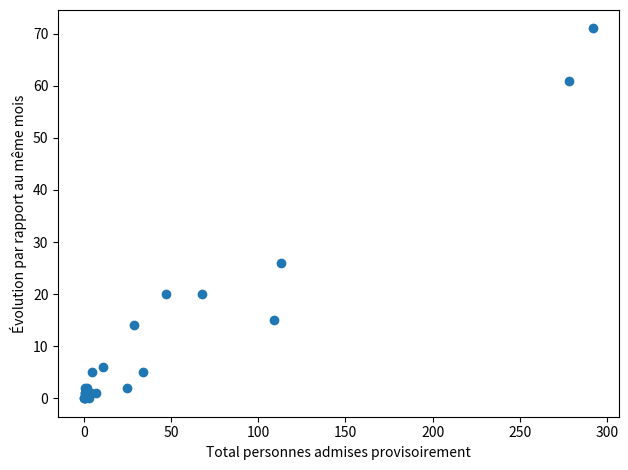

What Y value in the scatter plot is closest to 35?

26